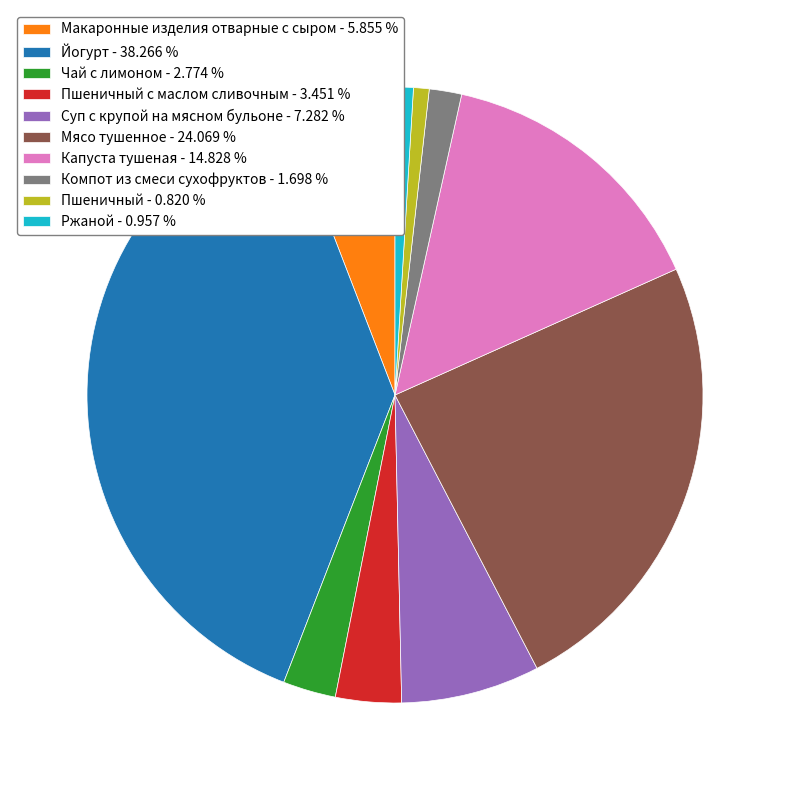

Is the sum of Пшеничный - 0.820 % and Капуста тушеная - 14.828 % greater than half?

No